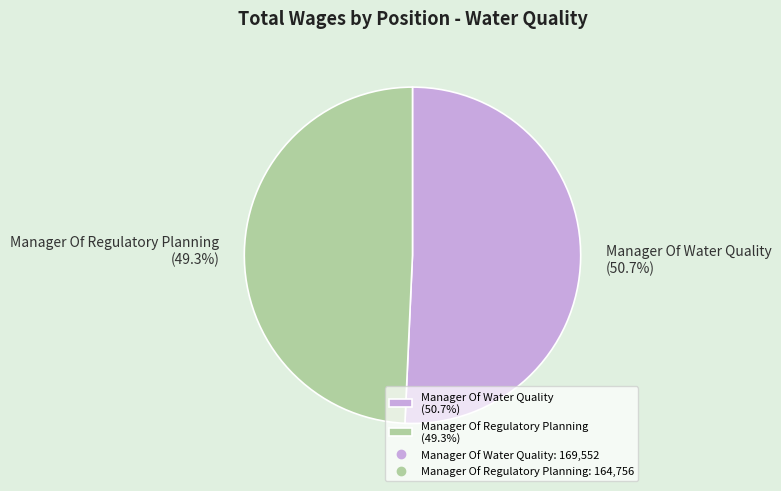

Is it true that Manager Of Water Quality is 51% of the pie?

True